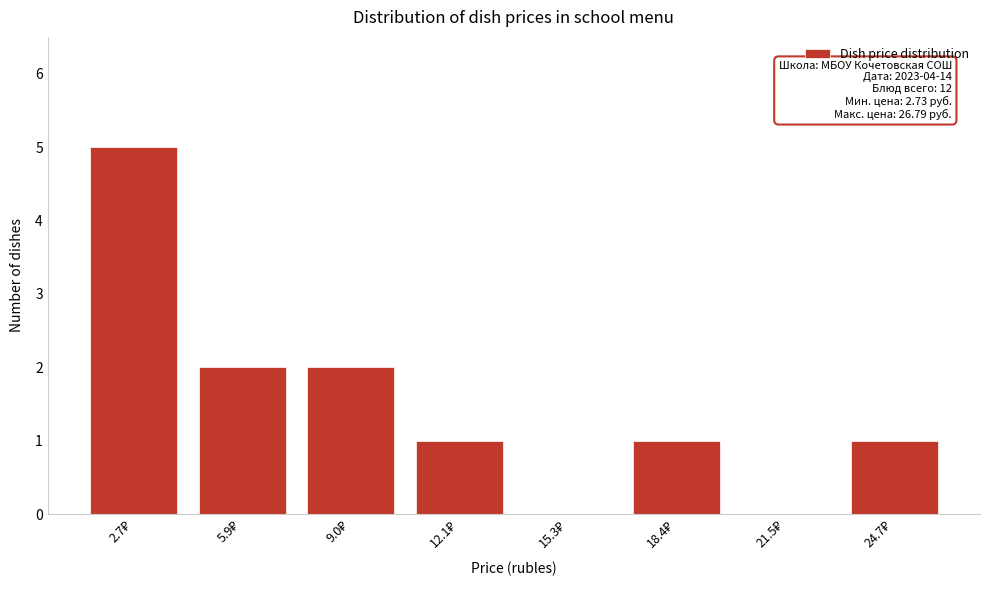

What is the greatest value displayed?

5